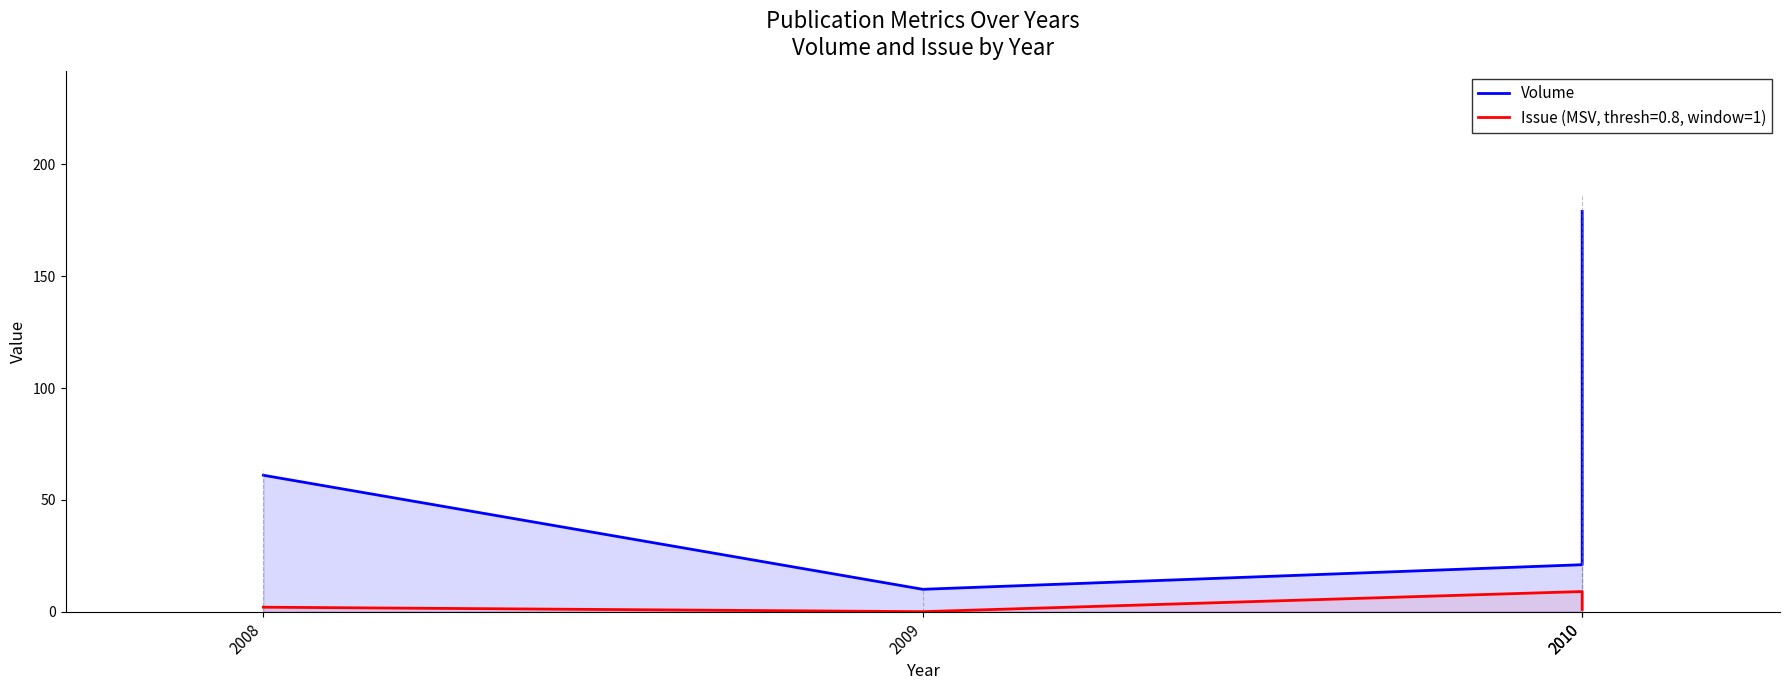

Between 2009 and 2008, which is larger?

2008